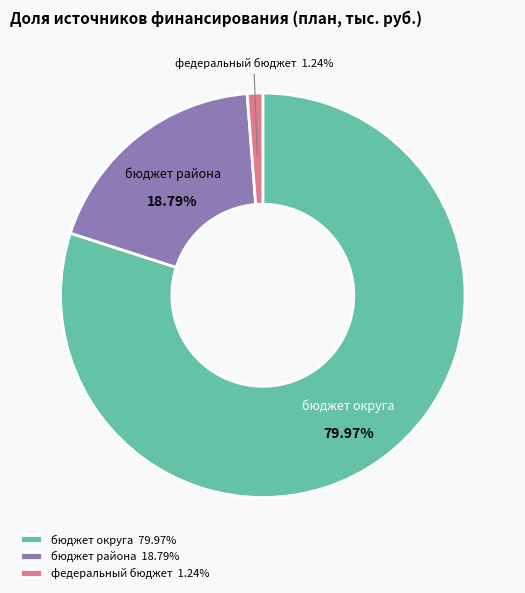

To the nearest percent, what is the average slice percentage?

33%